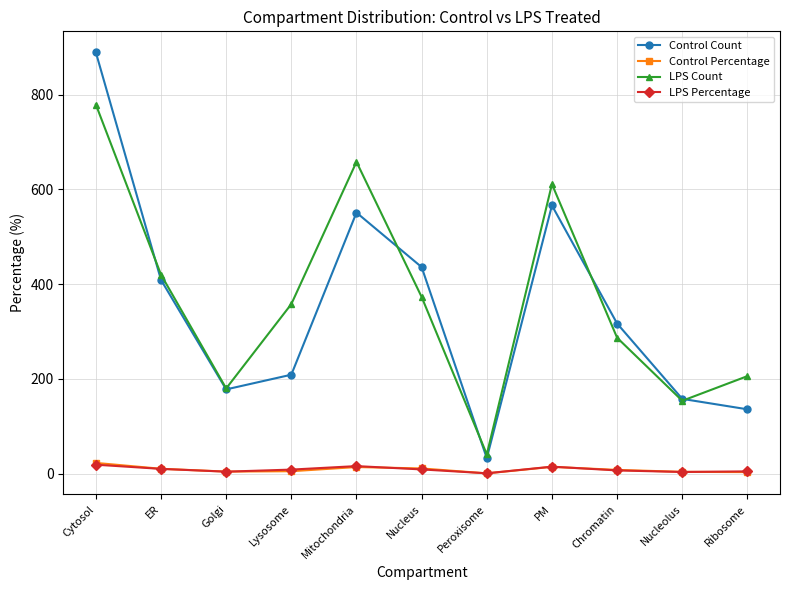

Between ER and Mitochondria, which series saw the biggest shift?

LPS Count